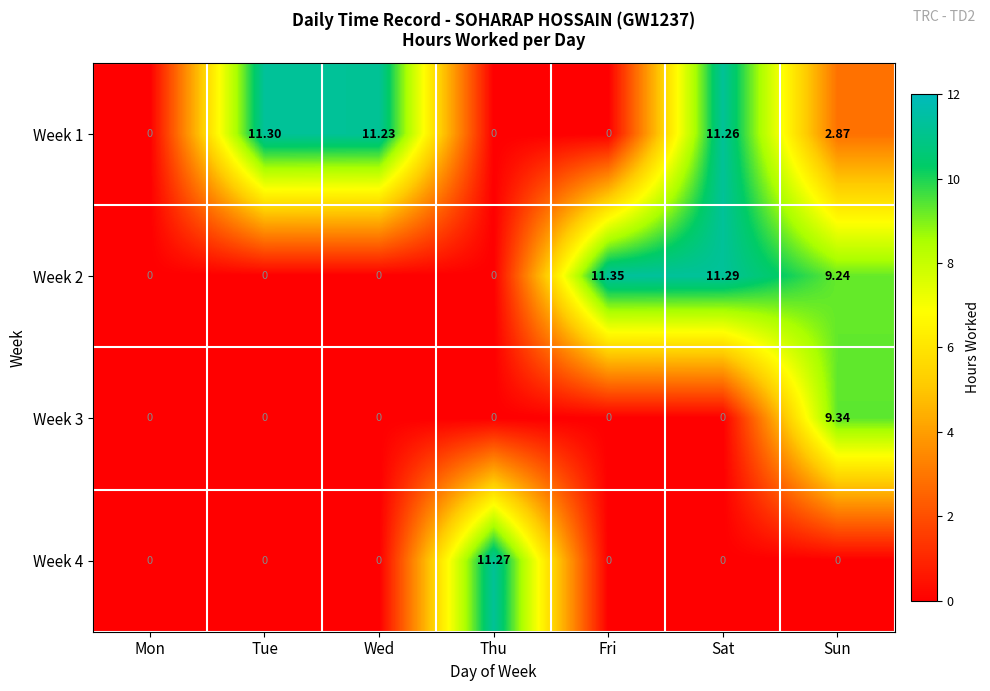

How many values in Week 2 are above zero?

3